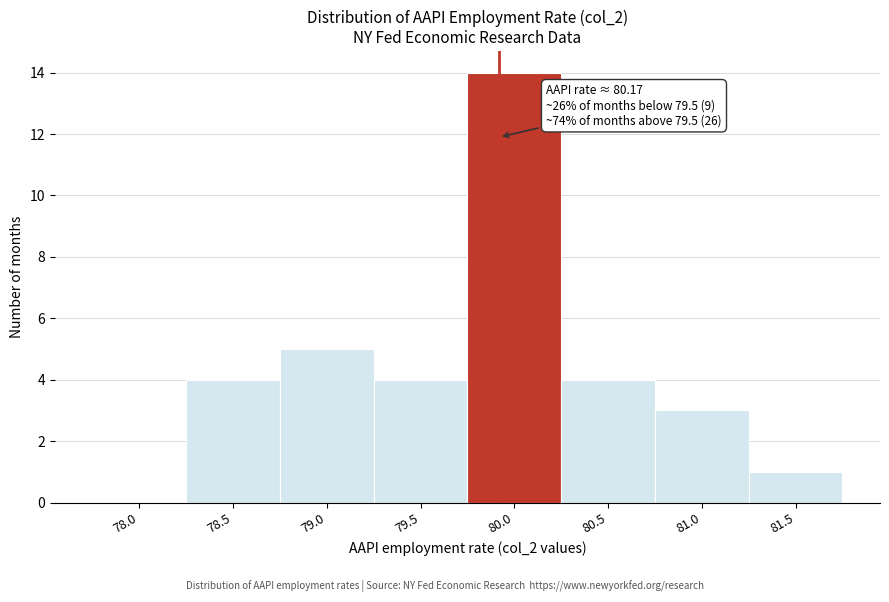

Reading left to right, transcribe all the data shown in this chart.

78.0=0	78.5=4	79.0=5	79.5=4	80.0=14	80.5=4	81.0=3	81.5=1